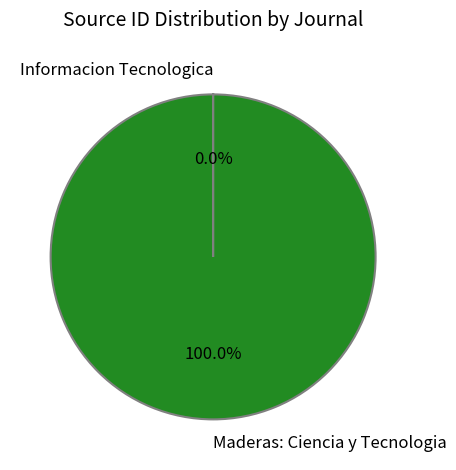

What is the largest slice in the pie chart?

Maderas: Ciencia y Tecnologia